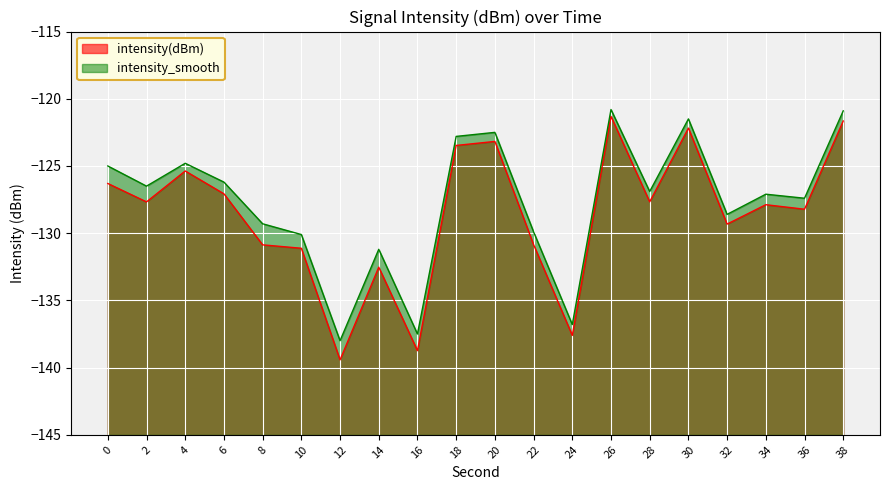

True or false: intensity(dBm) and intensity_smooth intersect in this chart.

False